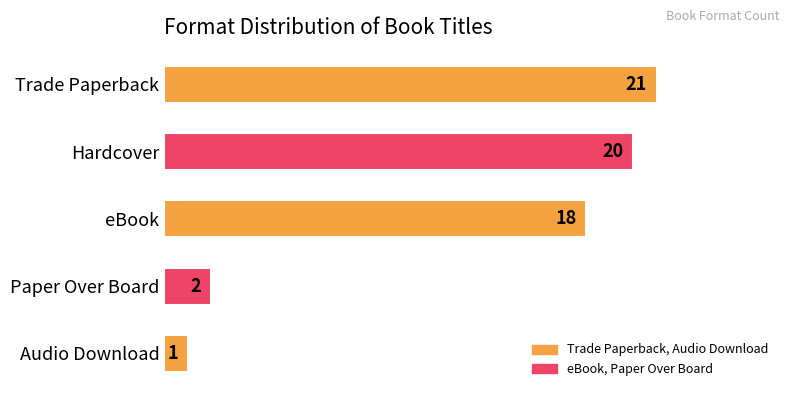

Between Paper Over Board and Audio Download, which is larger?

Paper Over Board